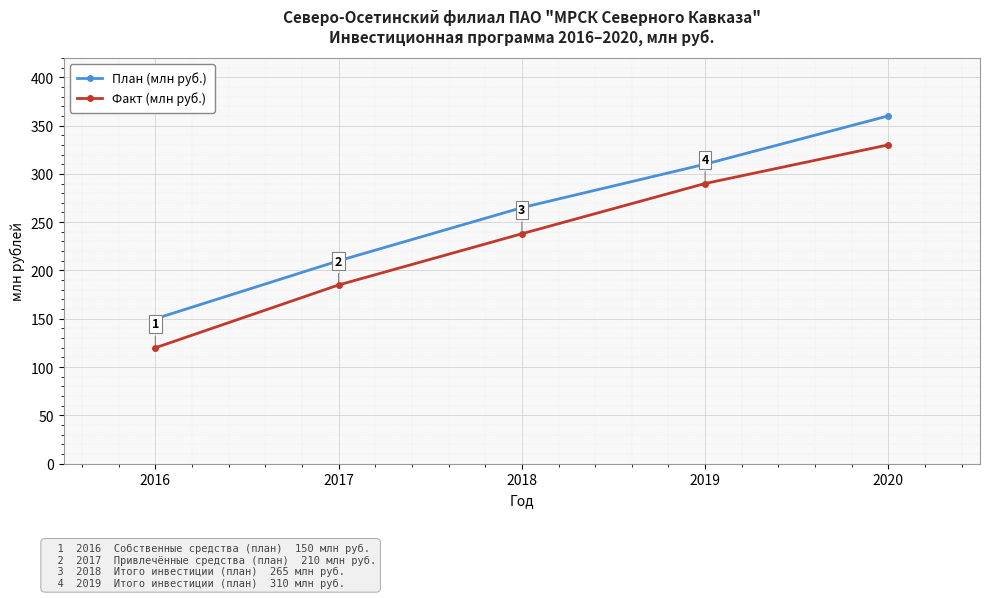

True or false: План (млн руб.) and Факт (млн руб.) cross at least once.

False